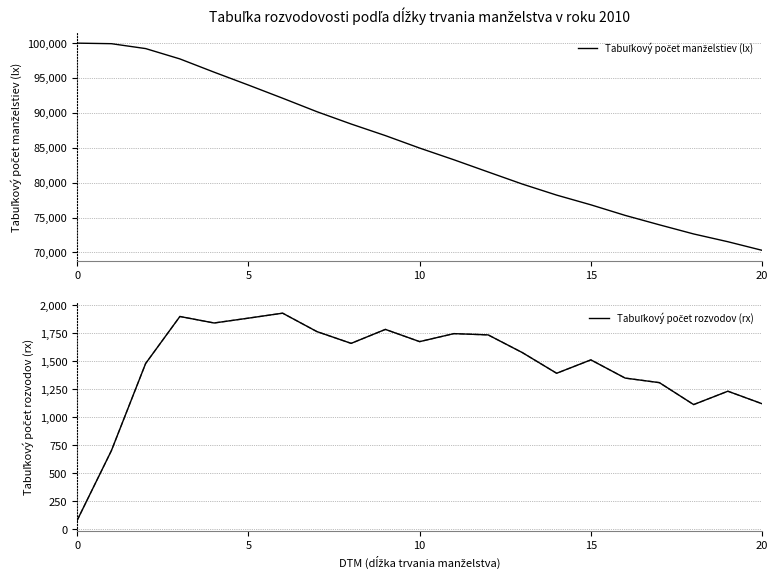

What is the label of the 19th point from the left?

18